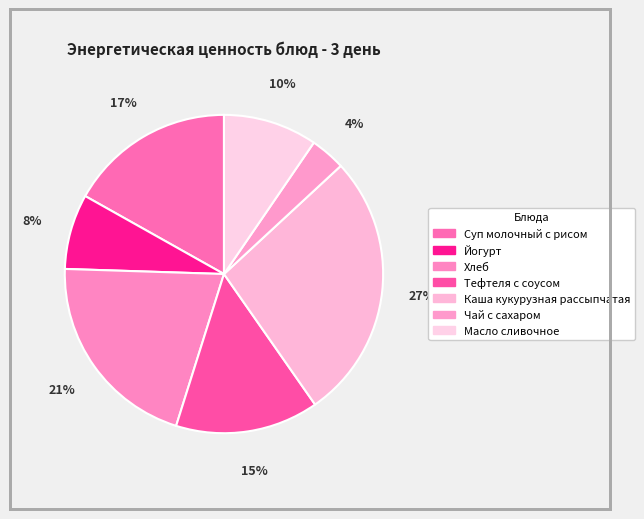

To the nearest percent, what is the difference between the Суп молочный с рисом and Хлеб slice percentages?

4%